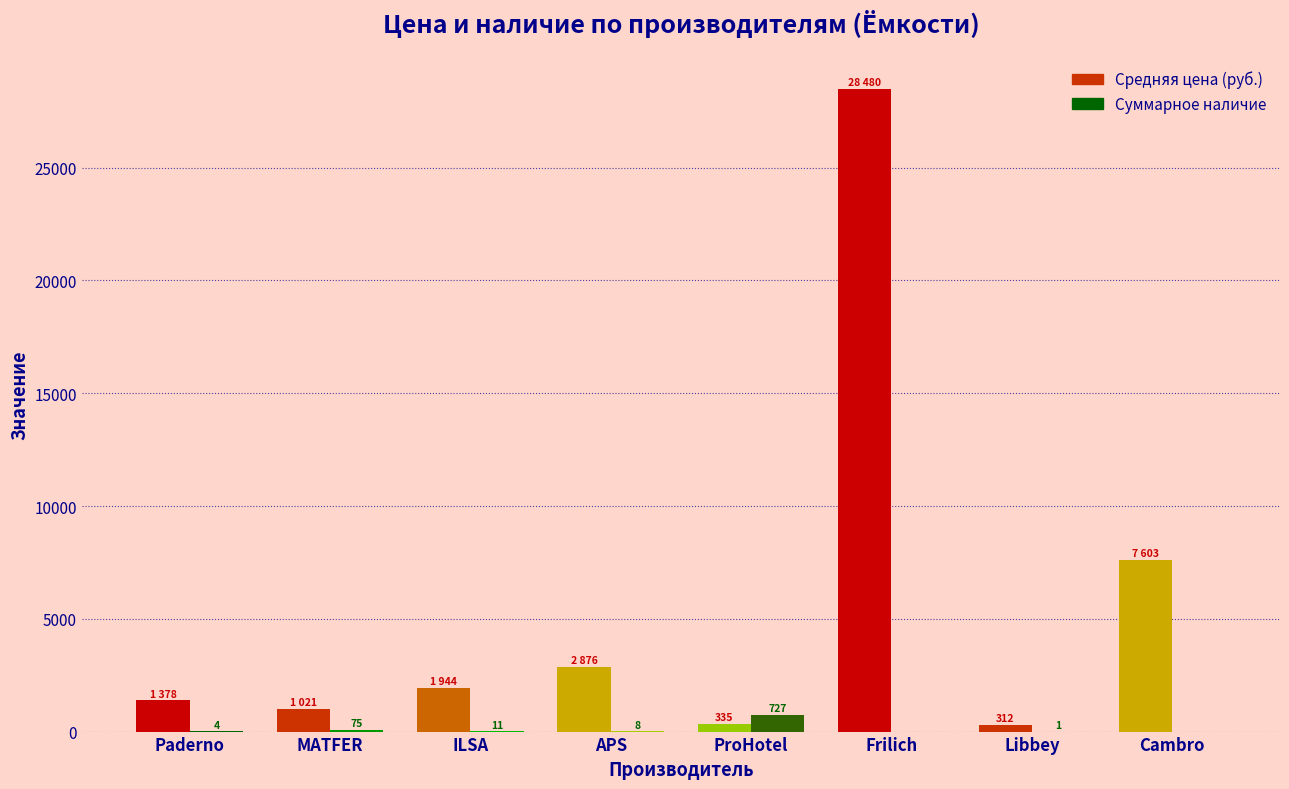

Read the Суммарное наличие value at Paderno.

4